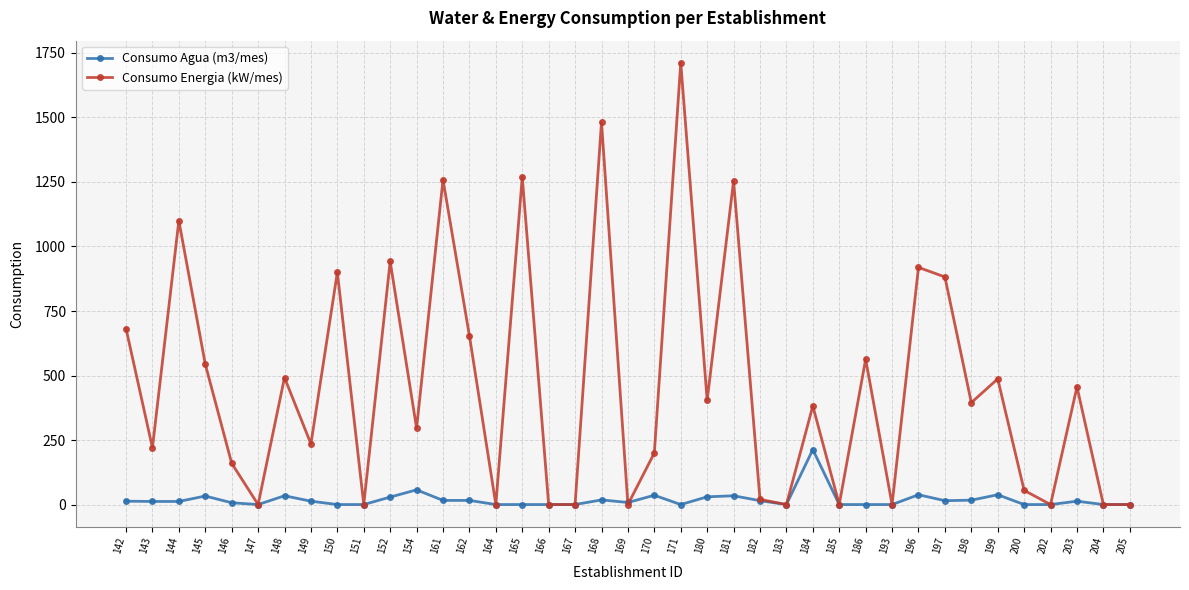

Rank the series by their maximum value, from highest to lowest.

Consumo Energia (kW/mes), Consumo Agua (m3/mes)